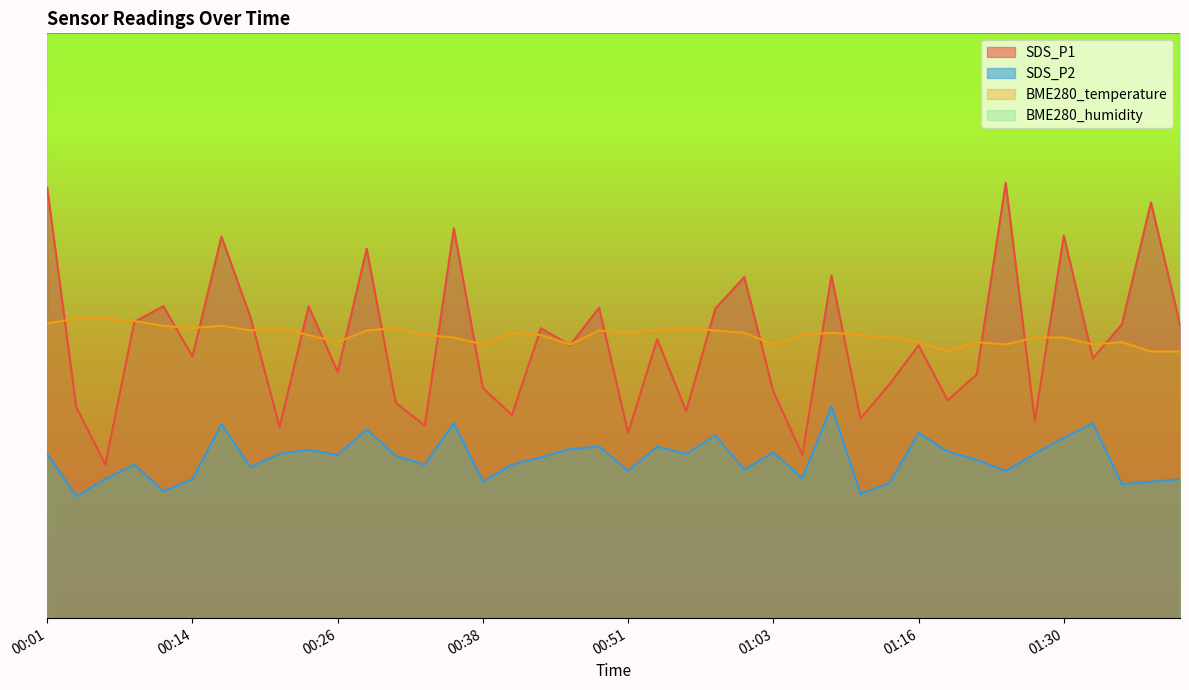

Which series changed the most between 00:41 and 01:08?

SDS_P1